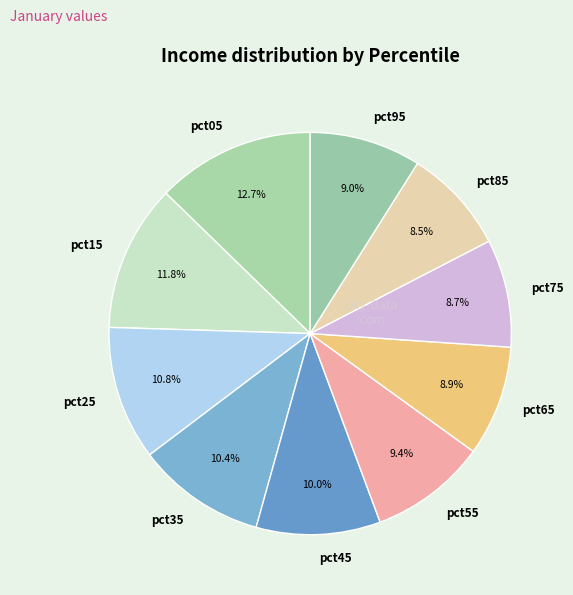

To the nearest percent, what percentage of the pie is pct45?

10%